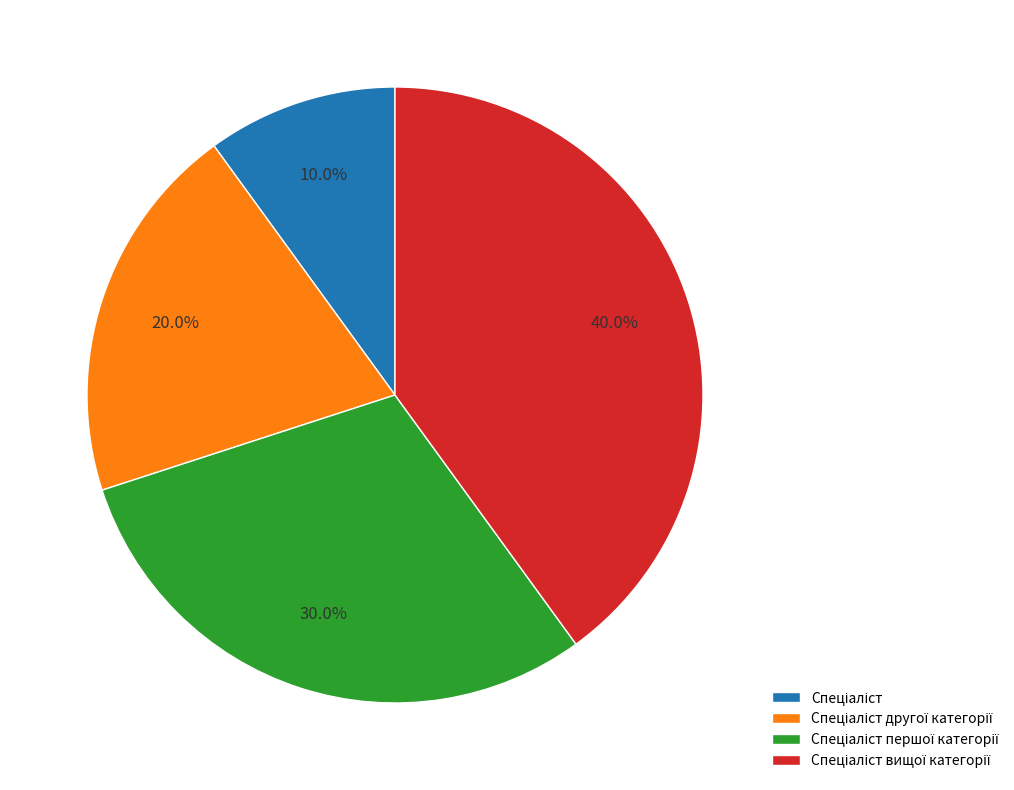

Does any single category account for the majority?

No